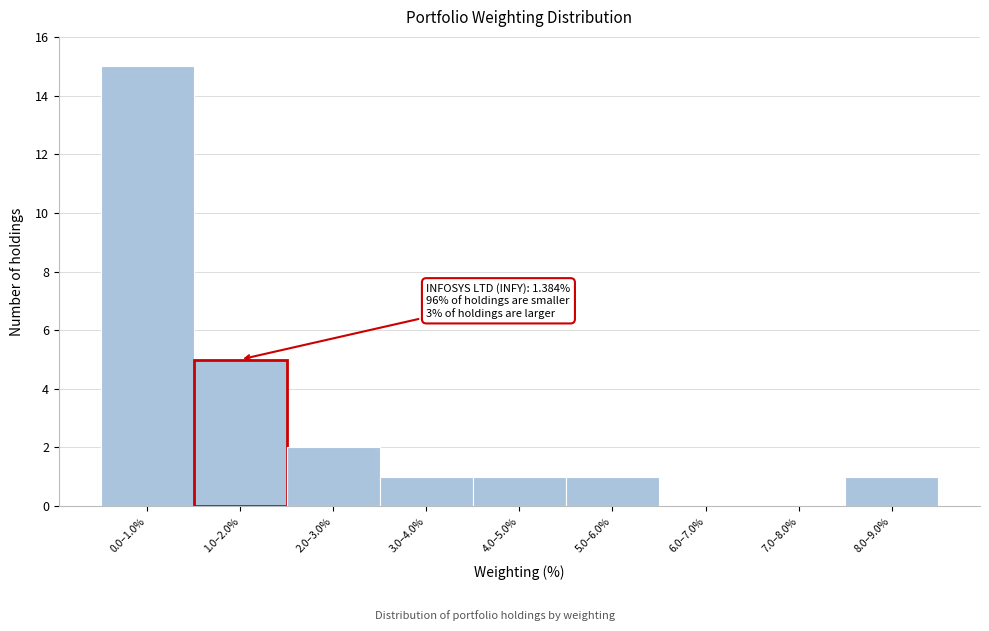

Reading left to right, extract all data points from this chart.

0.0–1.0%=15	1.0–2.0%=5	2.0–3.0%=2	3.0–4.0%=1	4.0–5.0%=1	5.0–6.0%=1	6.0–7.0%=0	7.0–8.0%=0	8.0–9.0%=1